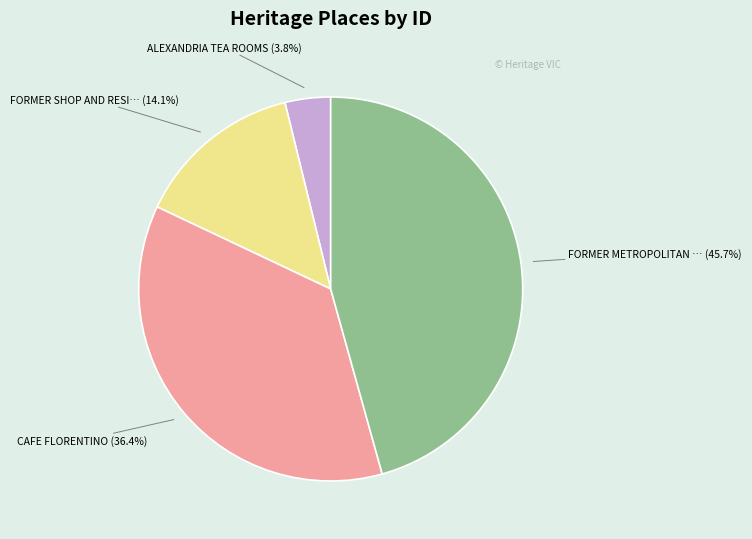

Does any single category account for the majority?

No